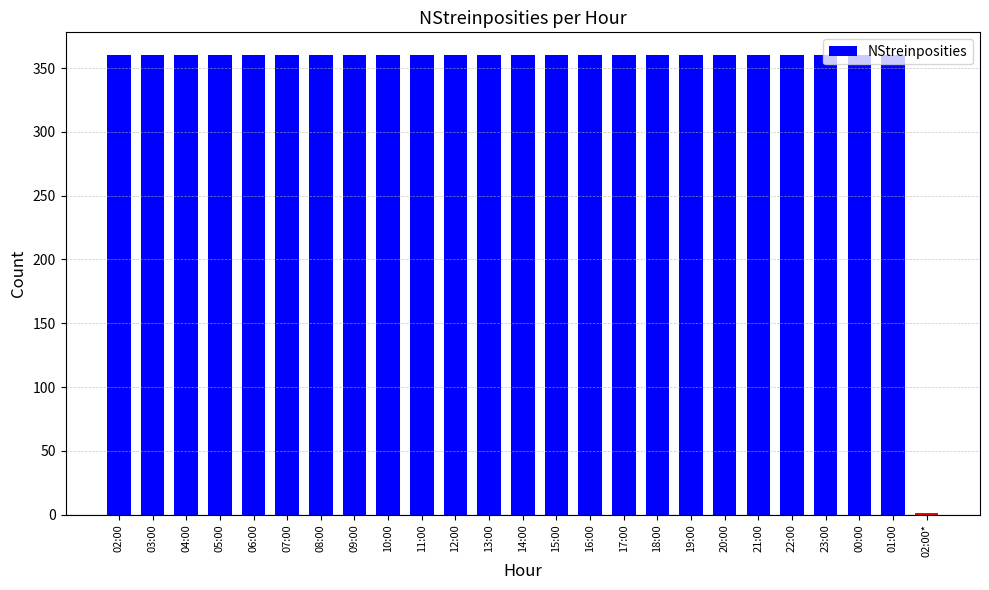

What is the ratio of the value at 20:00 to the value at 14:00?

1.0